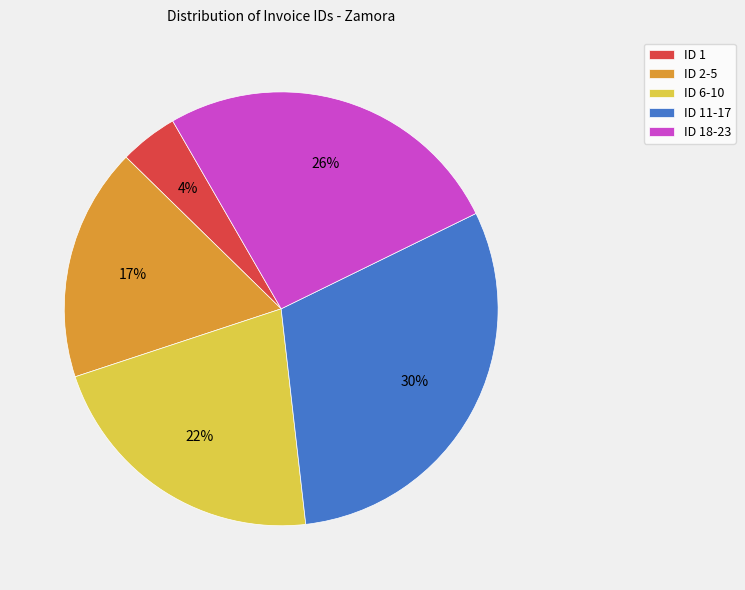

Does any single category account for the majority?

No